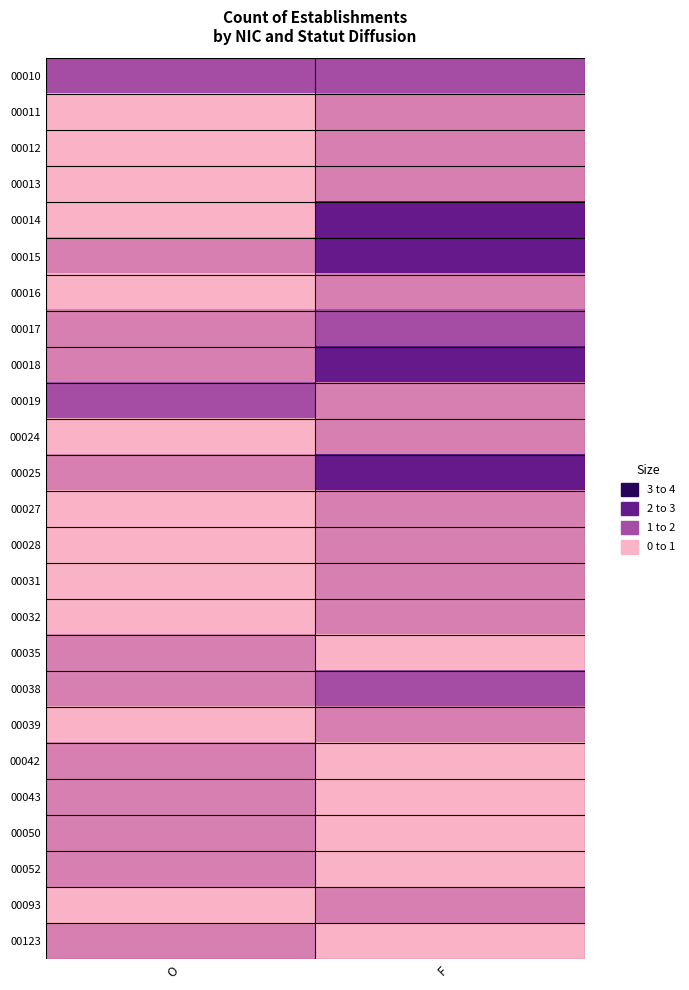

Reading left to right, extract all data points from this chart.

00010: O=2	F=2
00011: O=0	F=1
00012: O=0	F=1
00013: O=0	F=1
00014: O=0	F=3
00015: O=1	F=3
00016: O=0	F=1
00017: O=1	F=2
00018: O=1	F=3
00019: O=2	F=1
00024: O=0	F=1
00025: O=1	F=3
00027: O=0	F=1
00028: O=0	F=1
00031: O=0	F=1
00032: O=0	F=1
00035: O=1	F=0
00038: O=1	F=2
00039: O=0	F=1
00042: O=1	F=0
00043: O=1	F=0
00050: O=1	F=0
00052: O=1	F=0
00093: O=0	F=1
00123: O=1	F=0